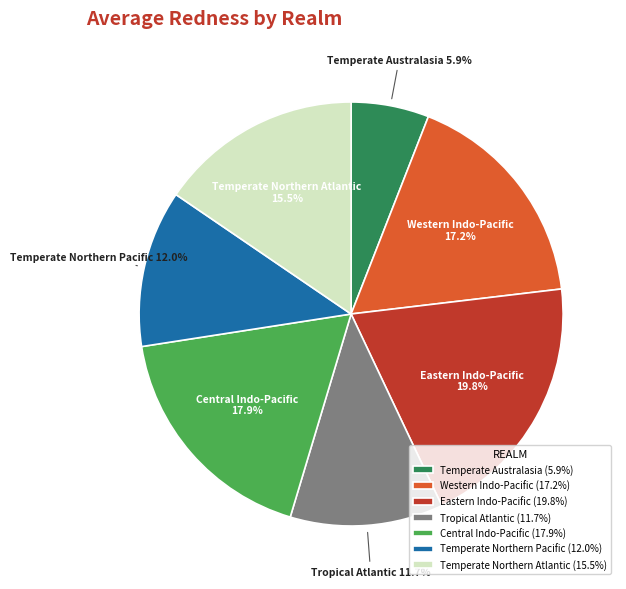

To the nearest percent, what is the average slice percentage?

14%